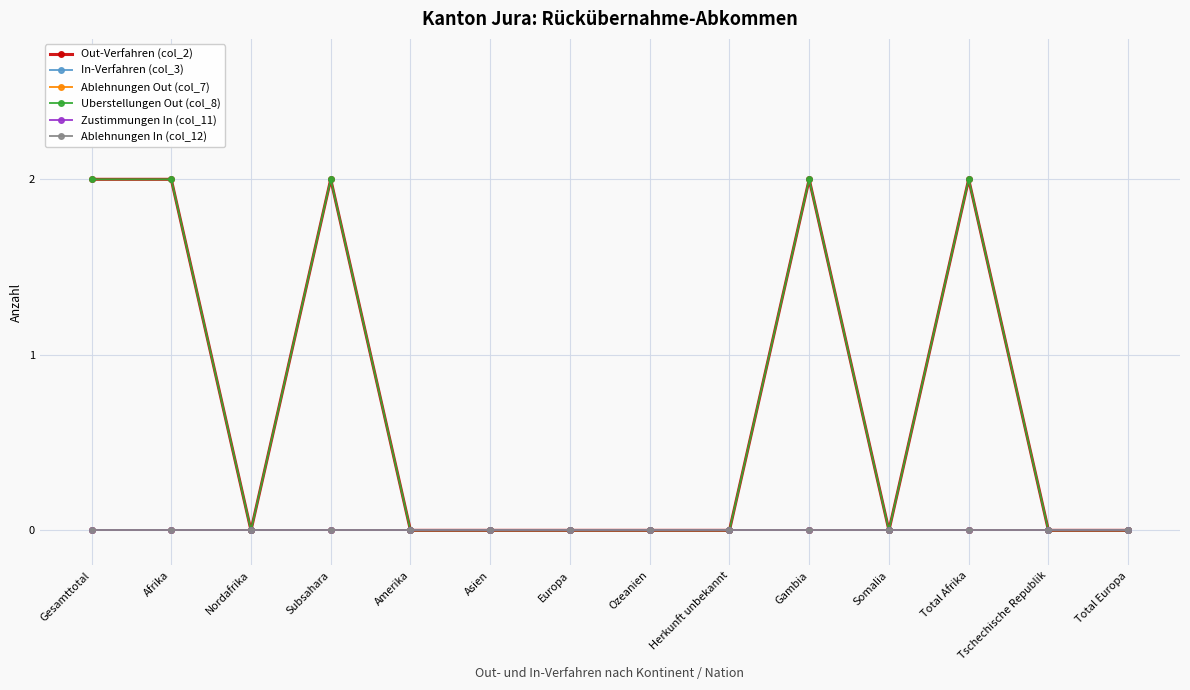

Does the chart display data point markers on the line(s)?

Yes